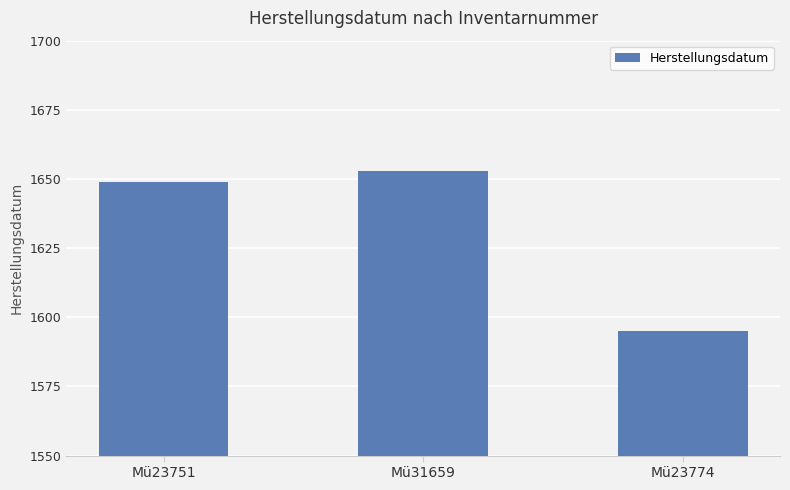

Rank the categories by value from lowest to highest.

Mü23774, Mü23751, Mü31659